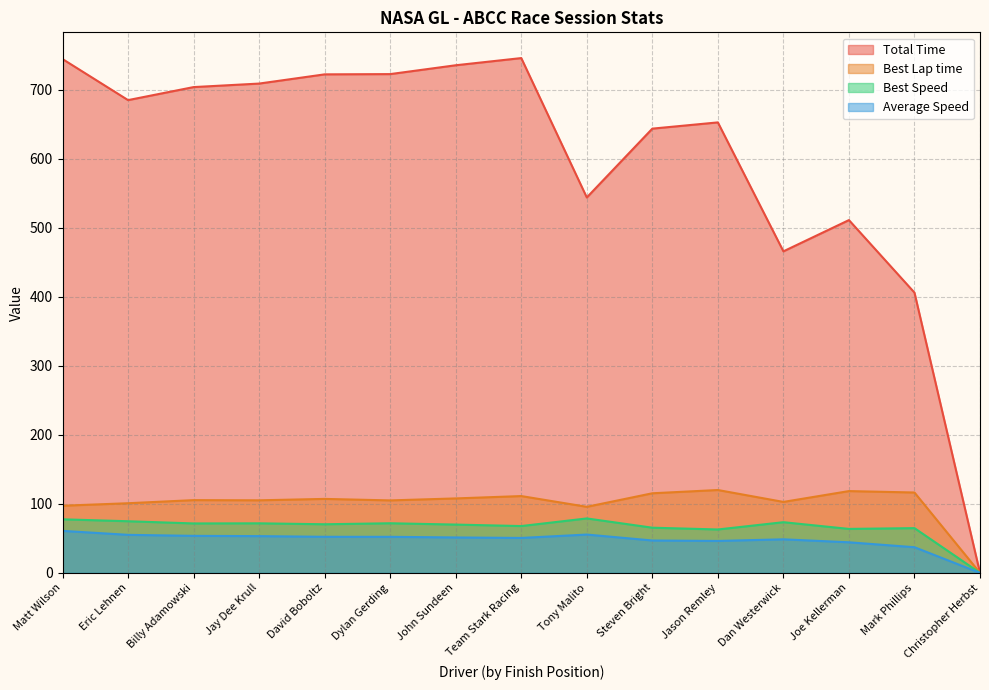

Reading left to right, extract all data points from this chart.

Total Time: Matt Wilson=744.7	Eric Lehnen=685.2	Billy Adamowski=704.1	Jay Dee Krull=709.2	David Boboltz=722.6	Dylan Gerding=722.9	John Sundeen=735.8	Team Stark Racing=746.2	Tony Malito=544.1	Steven Bright=643.9	Jason Remley=652.9	Dan Westerwick=466.0	Joe Kellerman=511.3	Mark Phillips=406.2	Christopher Herbst=0.0
Best Lap time: Matt Wilson=97.3	Eric Lehnen=101.0	Billy Adamowski=105.5	Jay Dee Krull=105.2	David Boboltz=107.2	Dylan Gerding=105.1	John Sundeen=107.9	Team Stark Racing=111.4	Tony Malito=95.8	Steven Bright=115.4	Jason Remley=120.1	Dan Westerwick=102.9	Joe Kellerman=118.6	Mark Phillips=116.5	Christopher Herbst=0.0
Best Speed: Matt Wilson=77.7	Eric Lehnen=74.9	Billy Adamowski=71.7	Jay Dee Krull=71.9	David Boboltz=70.5	Dylan Gerding=71.9	John Sundeen=70.0	Team Stark Racing=67.9	Tony Malito=78.9	Steven Bright=65.5	Jason Remley=62.9	Dan Westerwick=73.5	Joe Kellerman=63.8	Mark Phillips=64.9	Christopher Herbst=0.0
Average Speed: Matt Wilson=60.9	Eric Lehnen=55.2	Billy Adamowski=53.7	Jay Dee Krull=53.3	David Boboltz=52.3	Dylan Gerding=52.3	John Sundeen=51.4	Team Stark Racing=50.7	Tony Malito=55.6	Steven Bright=47.0	Jason Remley=46.3	Dan Westerwick=48.7	Joe Kellerman=44.4	Mark Phillips=37.2	Christopher Herbst=0.0